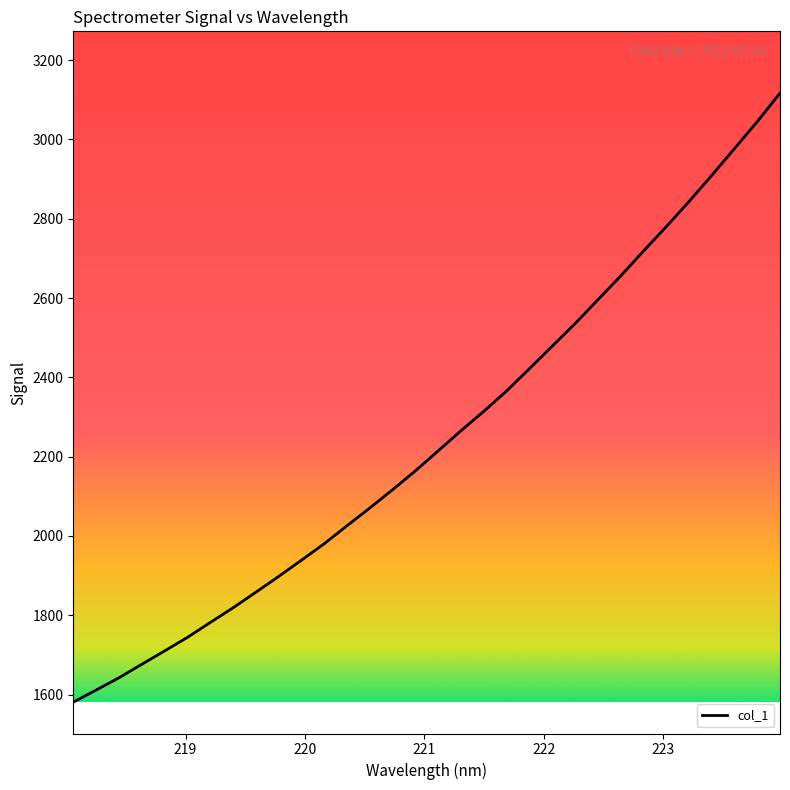

What is the difference between the maximum and minimum values?

1536.1